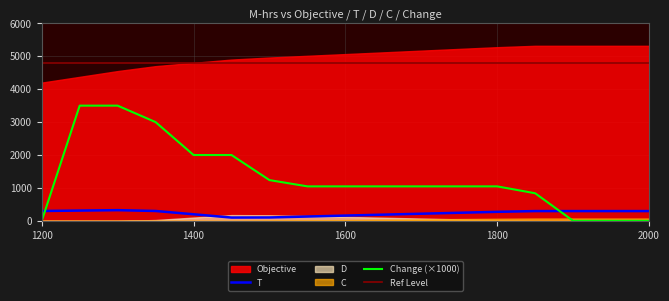

What is the value of the D point at the 8th from the left?

145.0